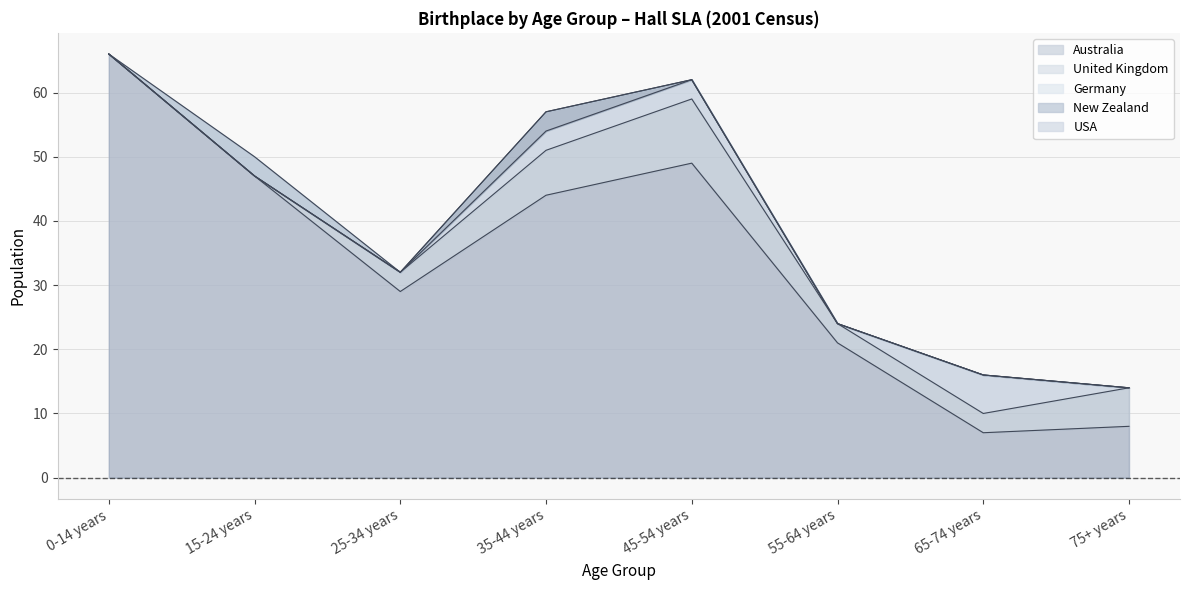

How many times do United Kingdom and USA cross each other?

1